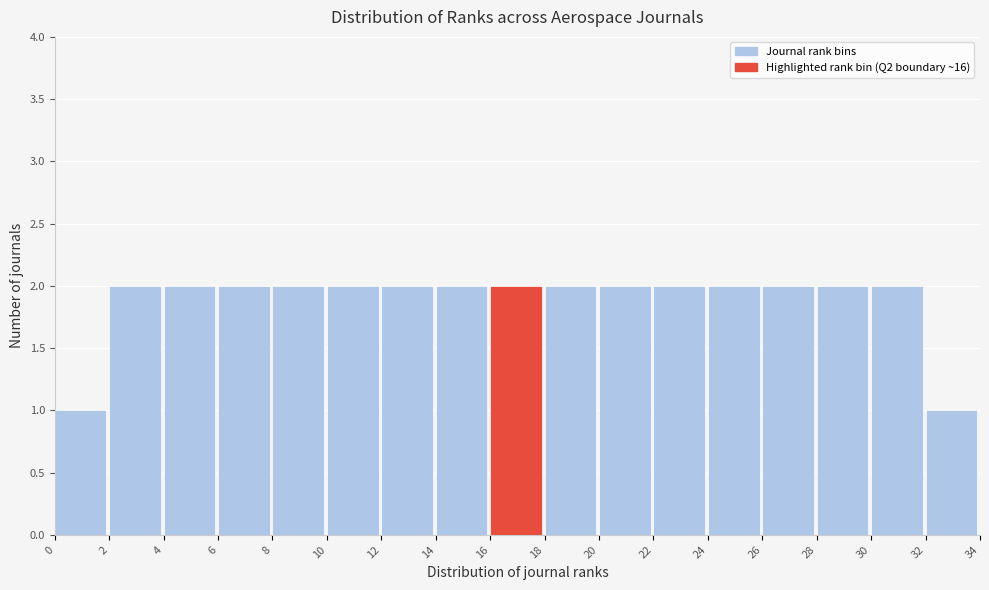

What is the height of the bar covering 26 to 28 on the x-axis? The values are not printed on the chart, so give them approximately, as read against the axis.

2